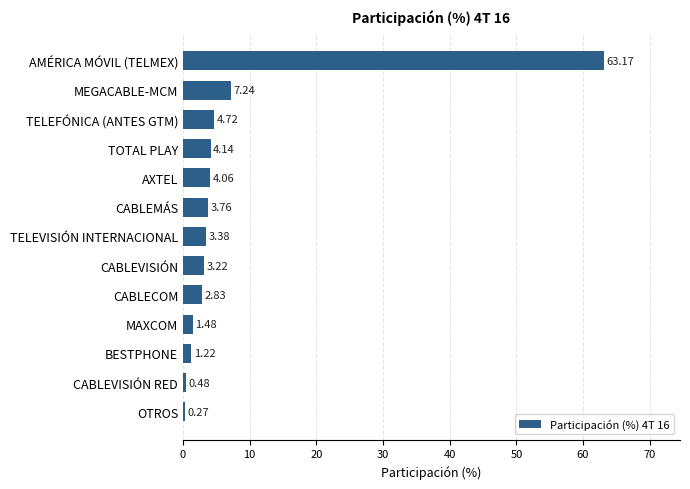

At which category does the chart reach its peak across all series?

AMÉRICA MÓVIL (TELMEX)